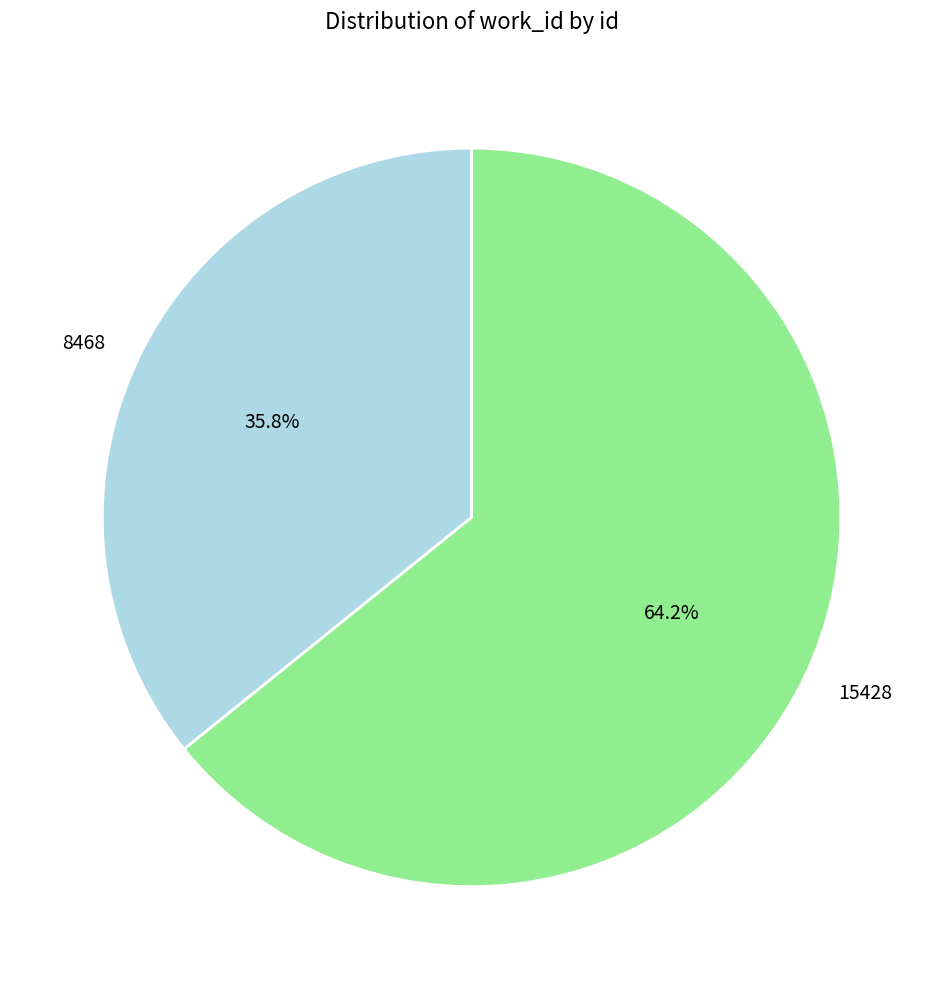

Approximately how many times larger is the value at 8468 compared to 15428?

0.6